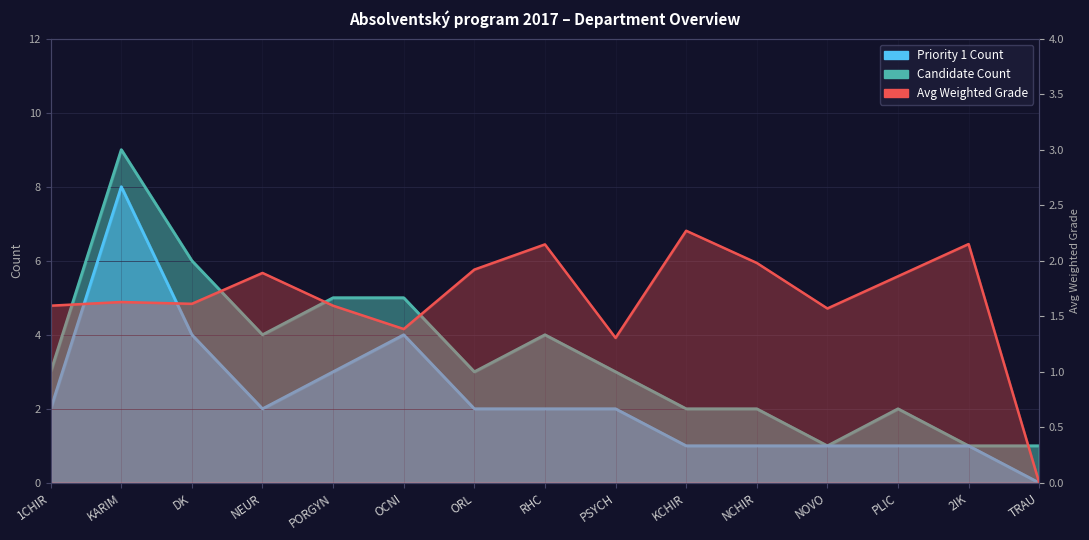

Reading right to left, what are all the values shown in this chart?

Priority 1 Count: TRAU=0.0	2IK=1.0	PLIC=1.0	NOVO=1.0	NCHIR=1.0	KCHIR=1.0	PSYCH=2.0	RHC=2.0	ORL=2.0	OCNI=4.0	PORGYN=3.0	NEUR=2.0	DK=4.0	KARIM=8.0	1CHIR=2.0
Avg Weighted Grade: TRAU=0.0	2IK=2.1	PLIC=1.9	NOVO=1.6	NCHIR=2.0	KCHIR=2.3	PSYCH=1.3	RHC=2.1	ORL=1.9	OCNI=1.4	PORGYN=1.6	NEUR=1.9	DK=1.6	KARIM=1.6	1CHIR=1.6
Candidate Count: TRAU=1.0	2IK=1.0	PLIC=2.0	NOVO=1.0	NCHIR=2.0	KCHIR=2.0	PSYCH=3.0	RHC=4.0	ORL=3.0	OCNI=5.0	PORGYN=5.0	NEUR=4.0	DK=6.0	KARIM=9.0	1CHIR=3.0